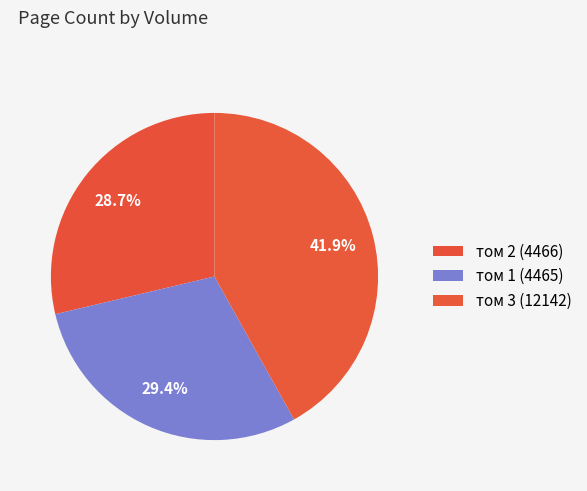

Rank the categories by value from highest to lowest.

том 3 (12142), том 1 (4465), том 2 (4466)